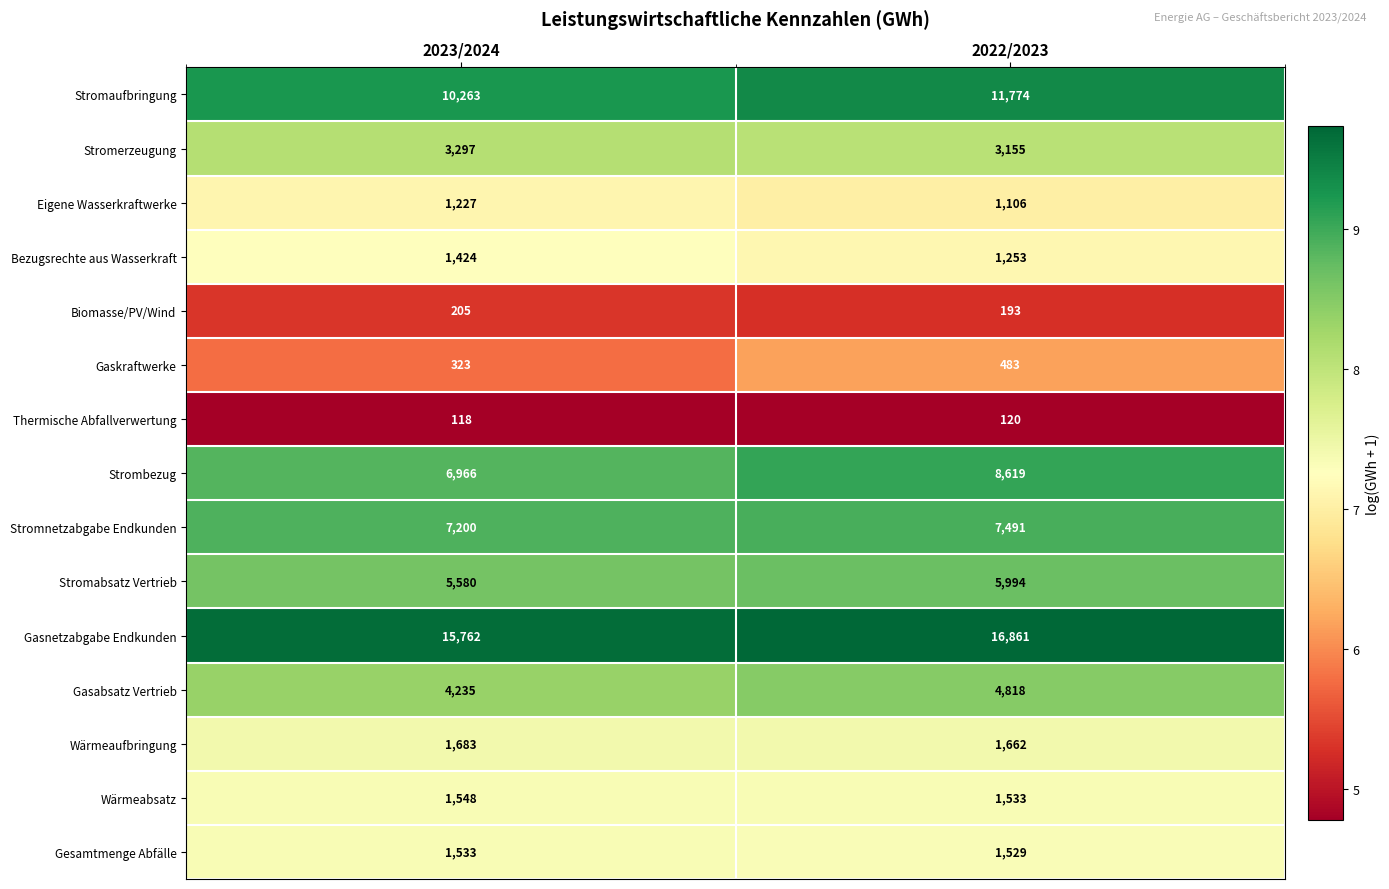

How many data points in Gesamtmenge Abfälle are less than 1533?

1